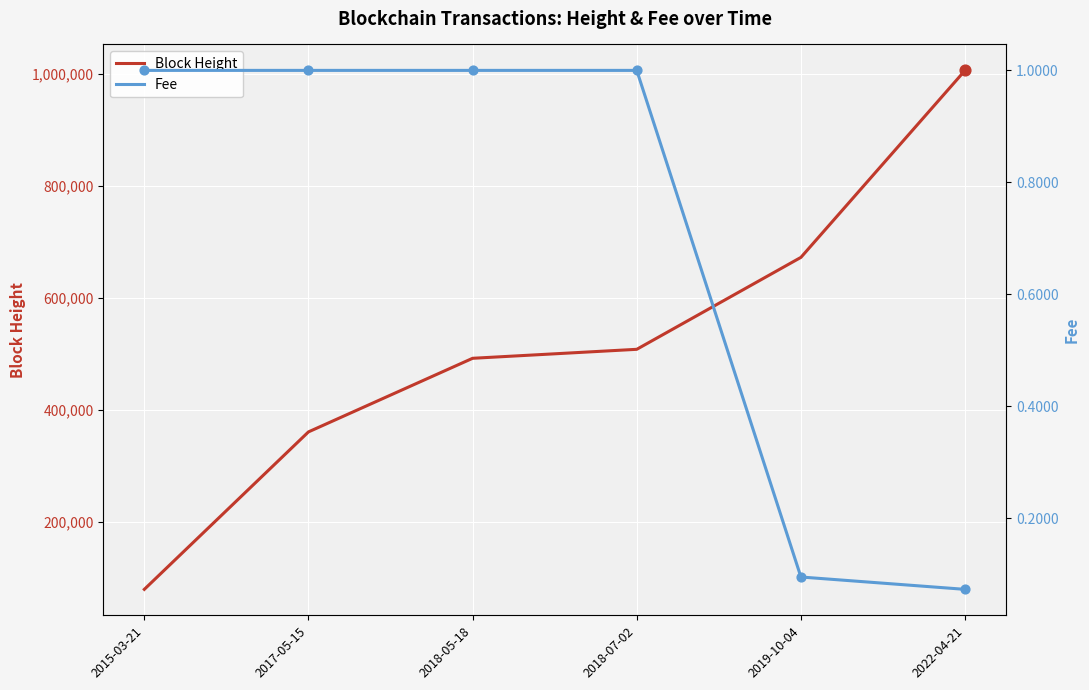

At which category is the sum across all series the highest?

2022-04-21